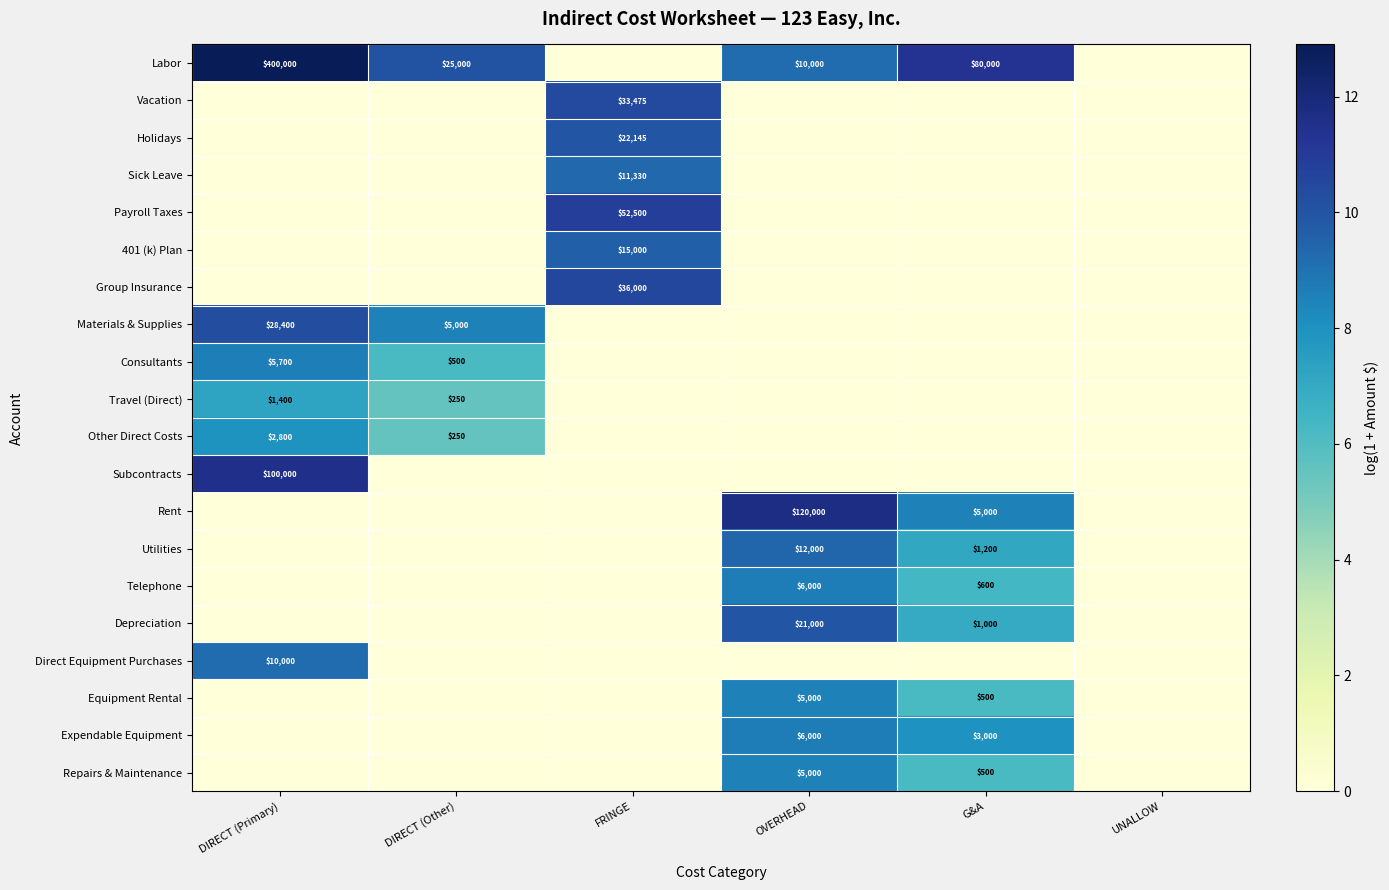

How many categories are shown in the chart?

6